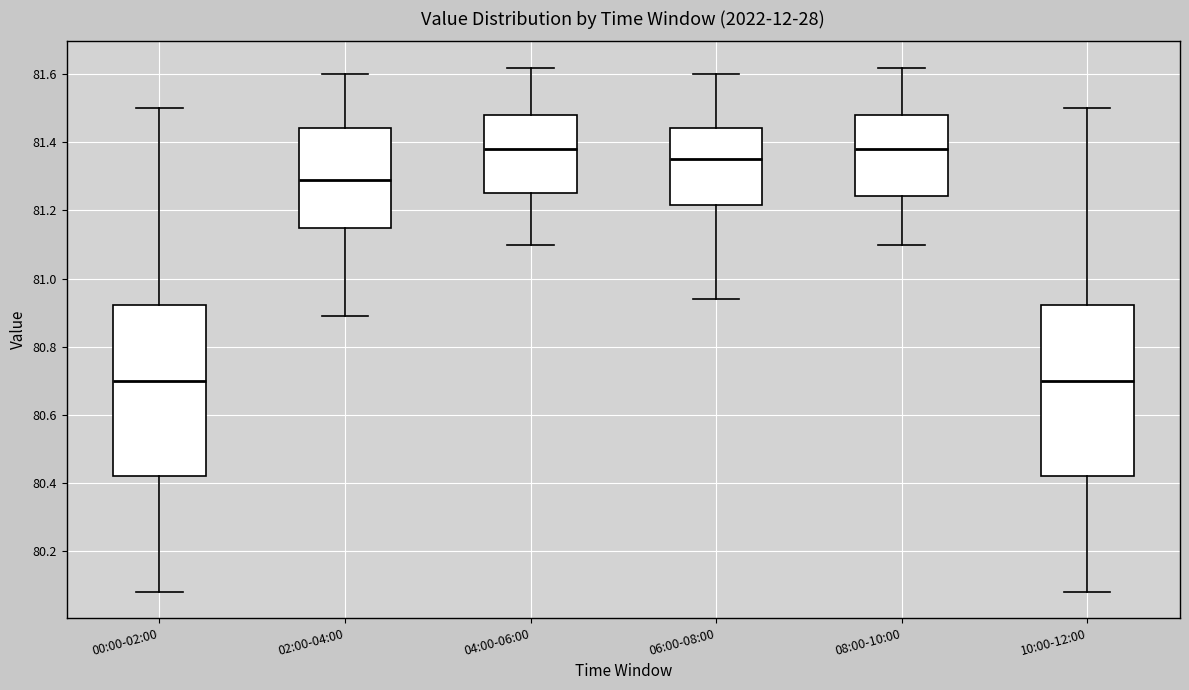

Where does the median line of the box for 08:00-10:00 sit on the y-axis? The values are not printed on the chart, so give them approximately, as read against the axis.

81.38